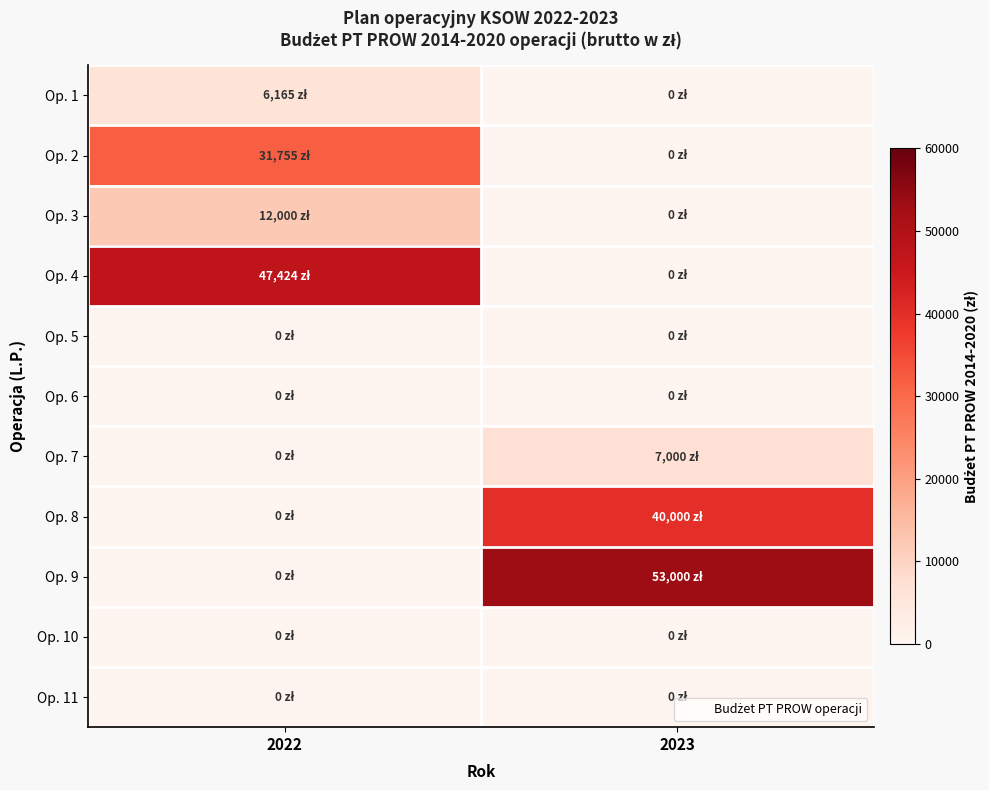

Reading left to right, extract all data points from this chart.

Op. 1: 2022=6165.1	2023=0.0
Op. 2: 2022=31755.3	2023=0.0
Op. 3: 2022=12000.0	2023=0.0
Op. 4: 2022=47424.1	2023=0.0
Op. 5: 2022=0.0	2023=0.0
Op. 6: 2022=0.0	2023=0.0
Op. 7: 2022=0.0	2023=7000.0
Op. 8: 2022=0.0	2023=40000.0
Op. 9: 2022=0.0	2023=53000.0
Op. 10: 2022=0.0	2023=0.0
Op. 11: 2022=0.0	2023=0.0